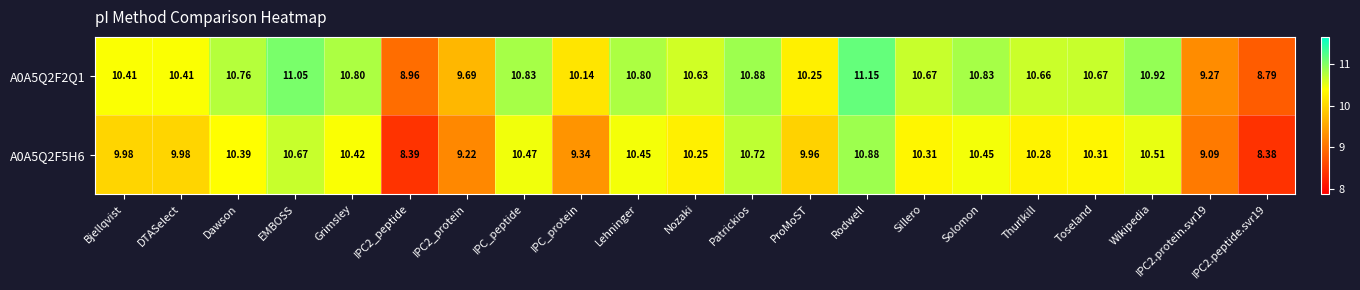

How many data points in A0A5Q2F5H6 are above 10?

13